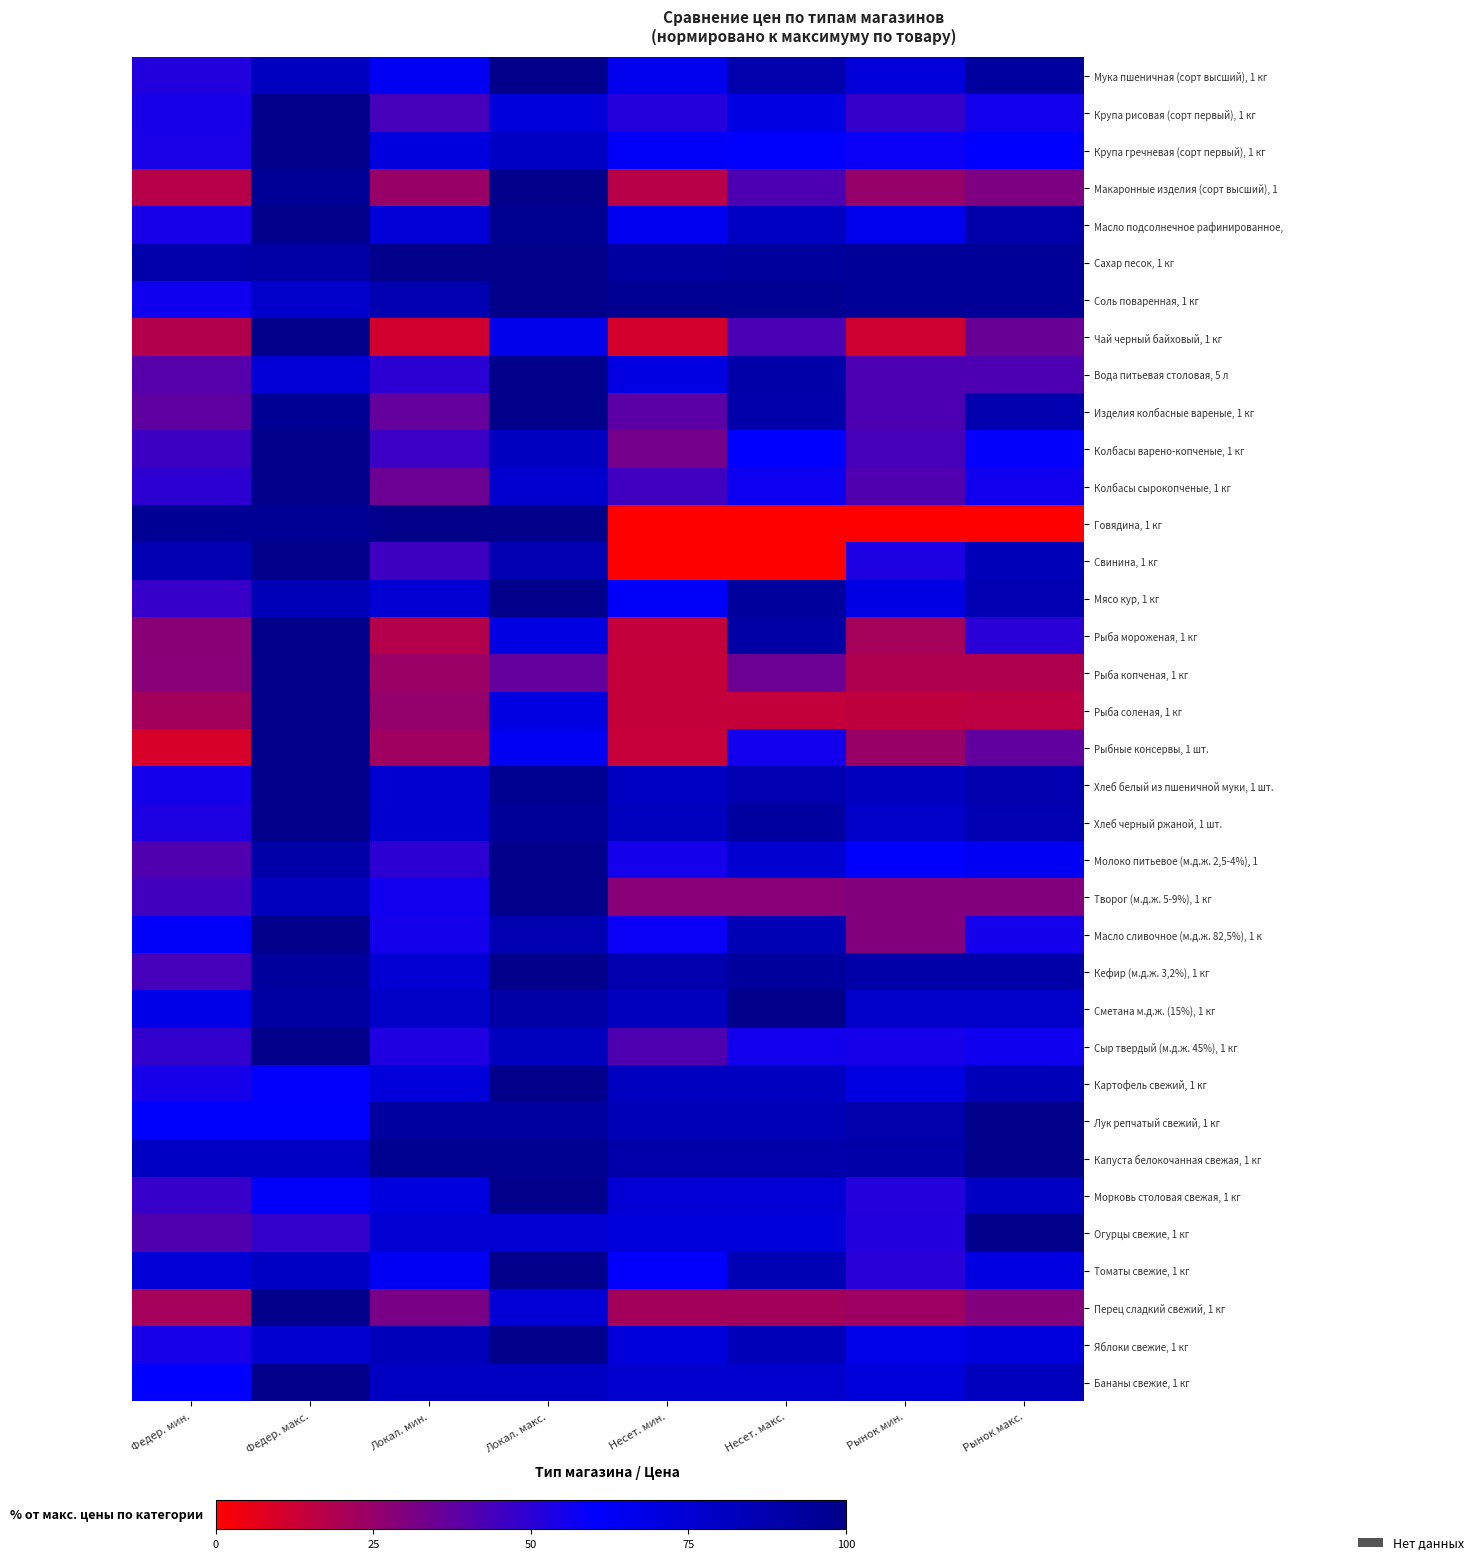

Rank the series at Несет. макс. from highest to lowest value.

Сметана м.д.ж. (15%), 1 кг, Соль поваренная, 1 кг, Мясо кур, 1 кг, Сахар песок, 1 кг, Кефир (м.д.ж. 3,2%), 1 кг, Хлеб черный ржаной, 1 шт., Рыба мороженая, 1 кг, Вода питьевая столовая, 5 л, Изделия колбасные вареные, 1 кг, Капуста белокочанная свежая, 1 кг, Мука пшеничная (сорт высший), 1 кг, Хлеб белый из пшеничной муки, 1 шт., Масло сливочное (м.д.ж. 82,5%), 1 к, Томаты свежие, 1 кг, Лук репчатый свежий, 1 кг, Яблоки свежие, 1 кг, Картофель свежий, 1 кг, Масло подсолнечное рафинированное,, Бананы свежие, 1 кг, Молоко питьевое (м.д.ж. 2,5-4%), 1, Морковь столовая свежая, 1 кг, Огурцы свежие, 1 кг, Крупа рисовая (сорт первый), 1 кг, Крупа гречневая (сорт первый), 1 кг, Колбасы варено-копченые, 1 кг, Колбасы сырокопченые, 1 кг, Рыбные консервы, 1 шт., Сыр твердый (м.д.ж. 45%), 1 кг, Чай черный байховый, 1 кг, Макаронные изделия (сорт высший), 1, Рыба копченая, 1 кг, Творог (м.д.ж. 5-9%), 1 кг, Перец сладкий свежий, 1 кг, Рыба соленая, 1 кг, Говядина, 1 кг, Свинина, 1 кг